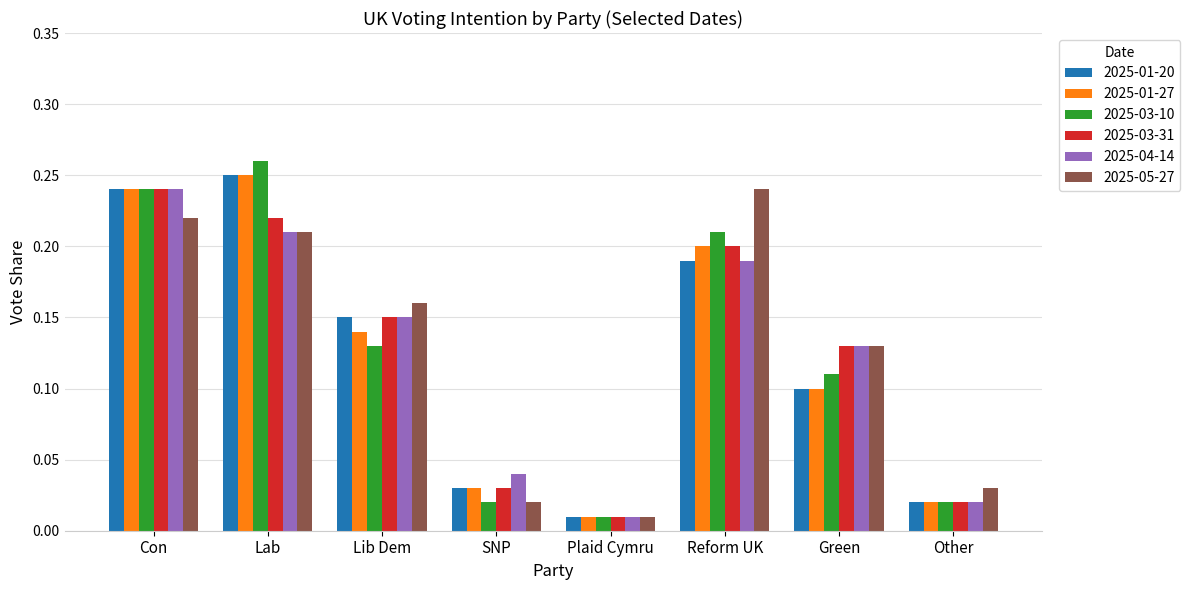

Between Lib Dem and SNP, which series saw the biggest shift?

2025-05-27